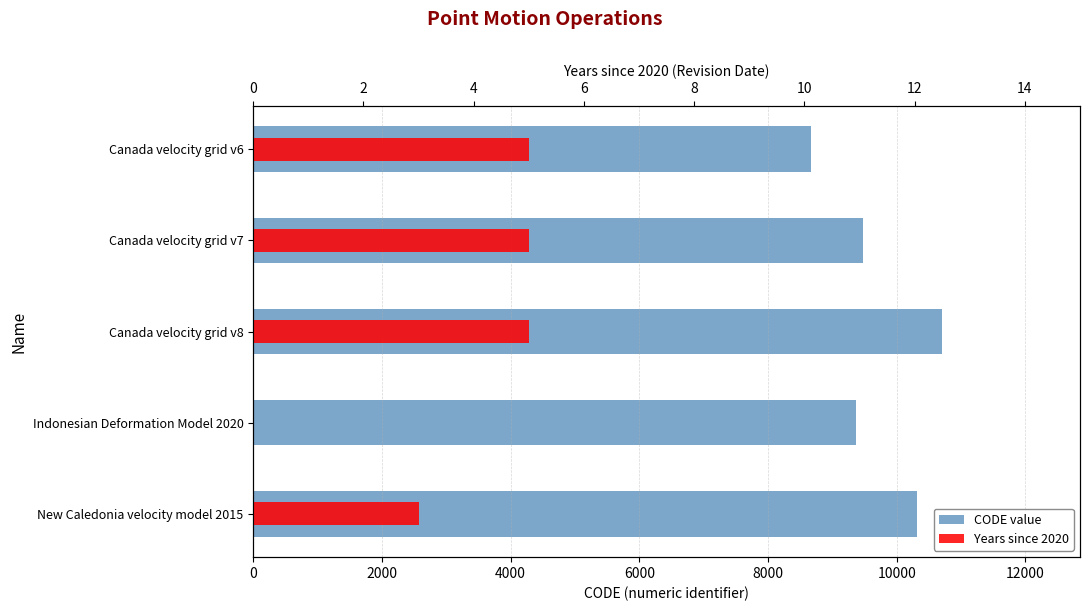

What is the greatest value displayed?

10707